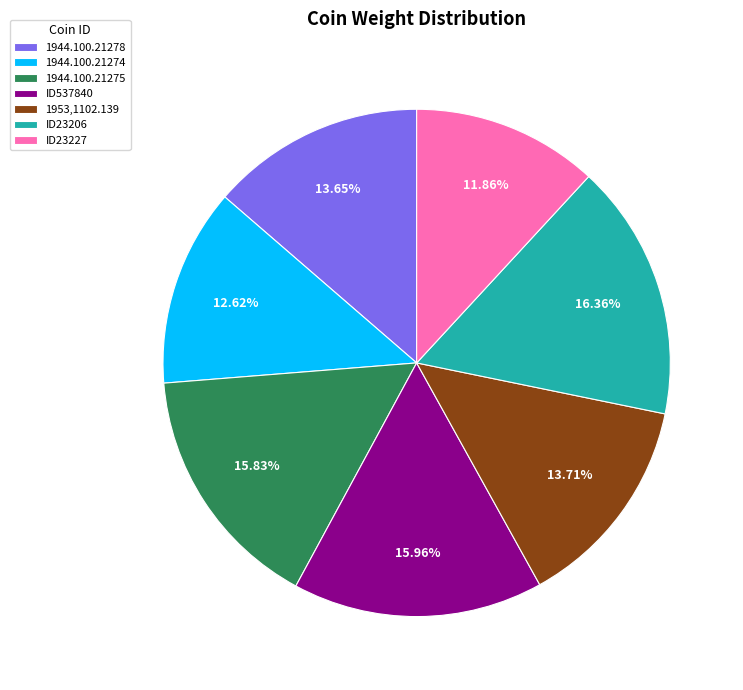

Approximately how many times larger is the value at 1944.100.21278 compared to 1953,1102.139?

1.0